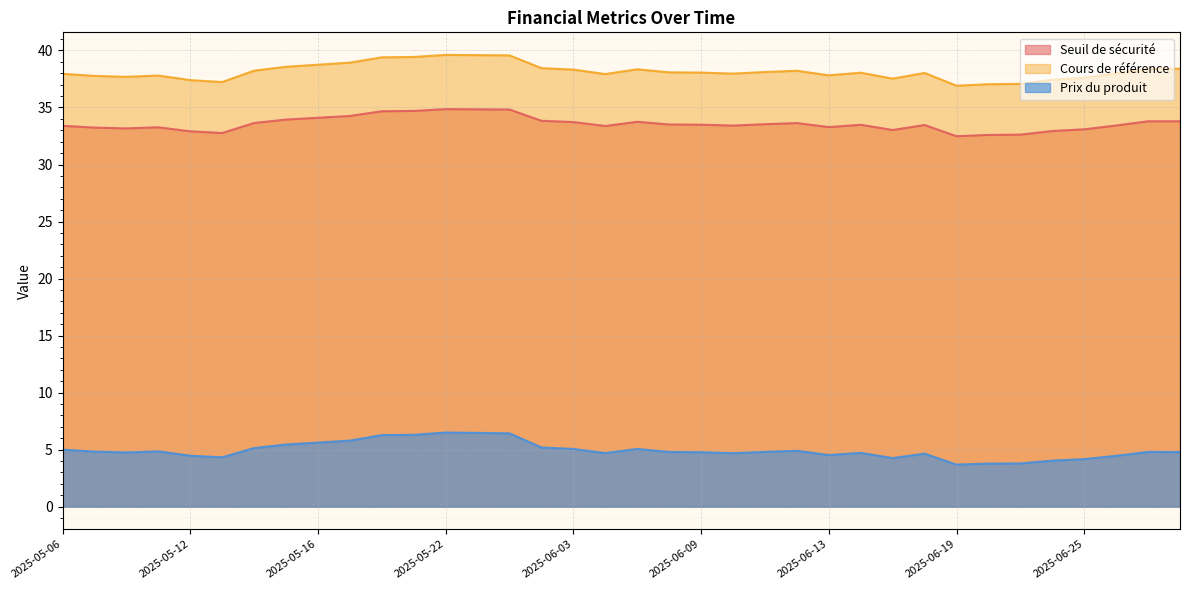

What is the sum of the Cours de référence values at 2025-06-16 and 2025-06-12?

76.3